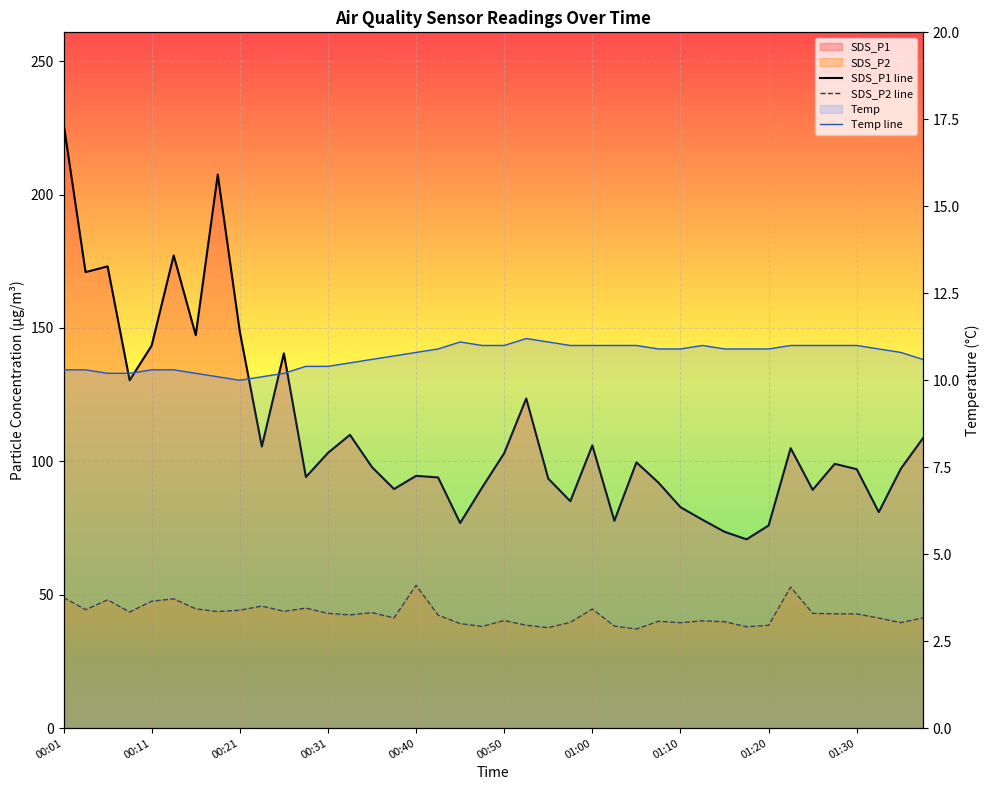

Count the number of categories in the chart.

40